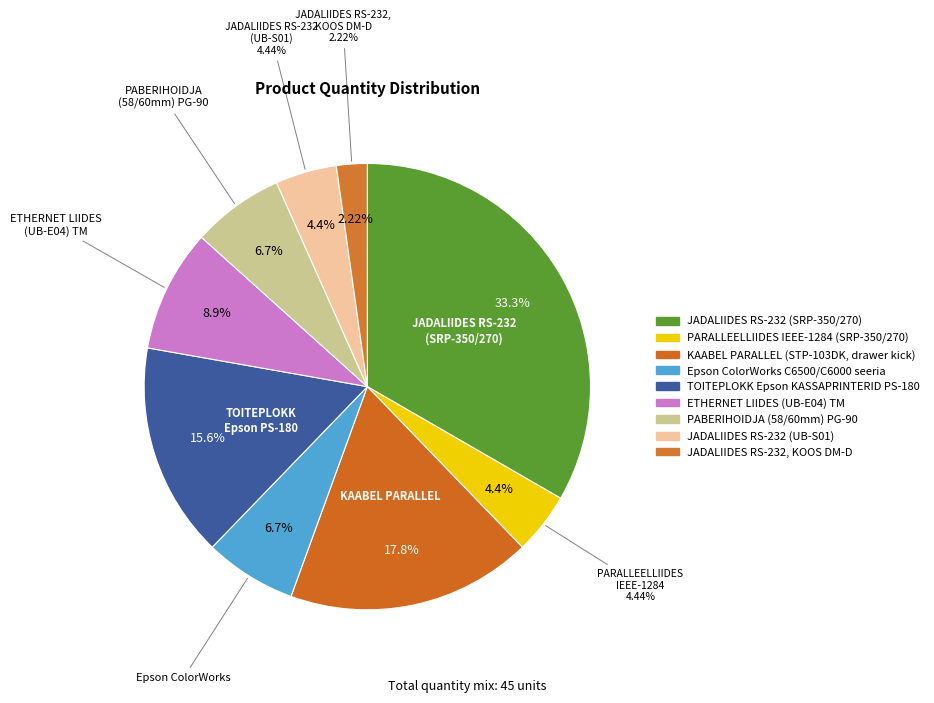

What is the ratio of the value at ETHERNET LIIDES (UB-E04) TM to the value at PARALLEELLIIDES IEEE-1284 (SRP-350/270)?

2.0